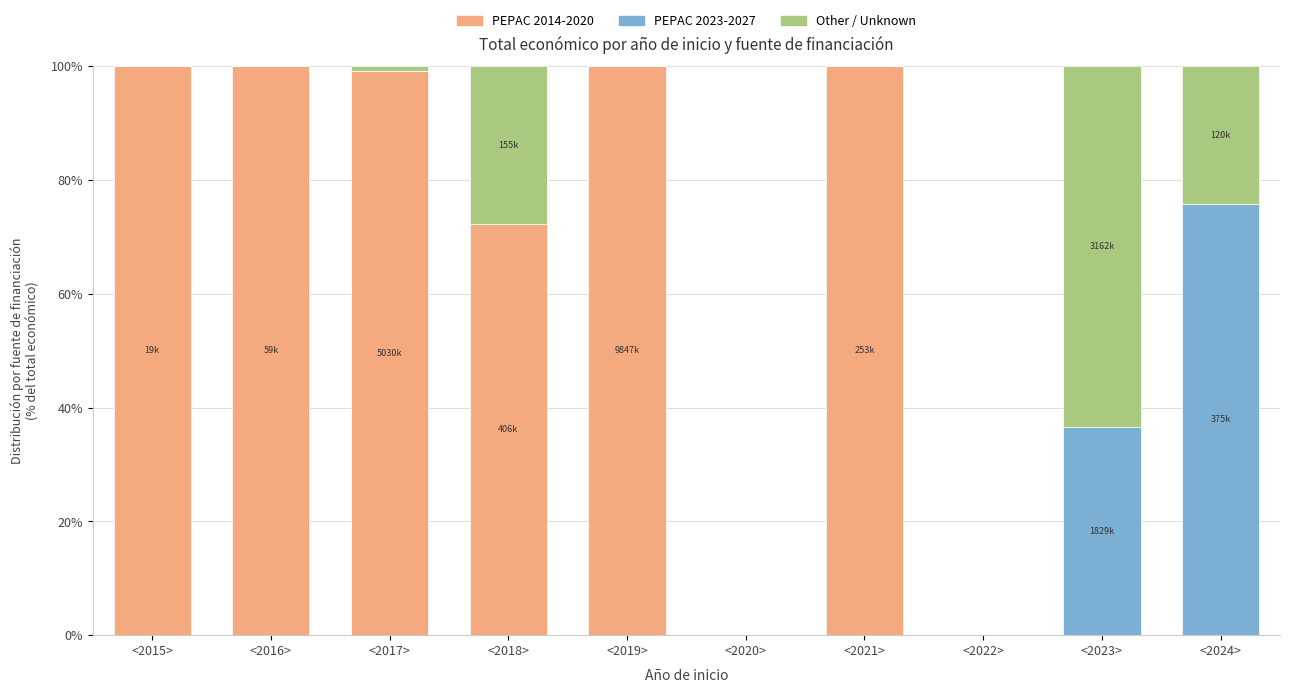

Is it true that PEPAC 2014-2020 equals 0.0 at <2020>?

True